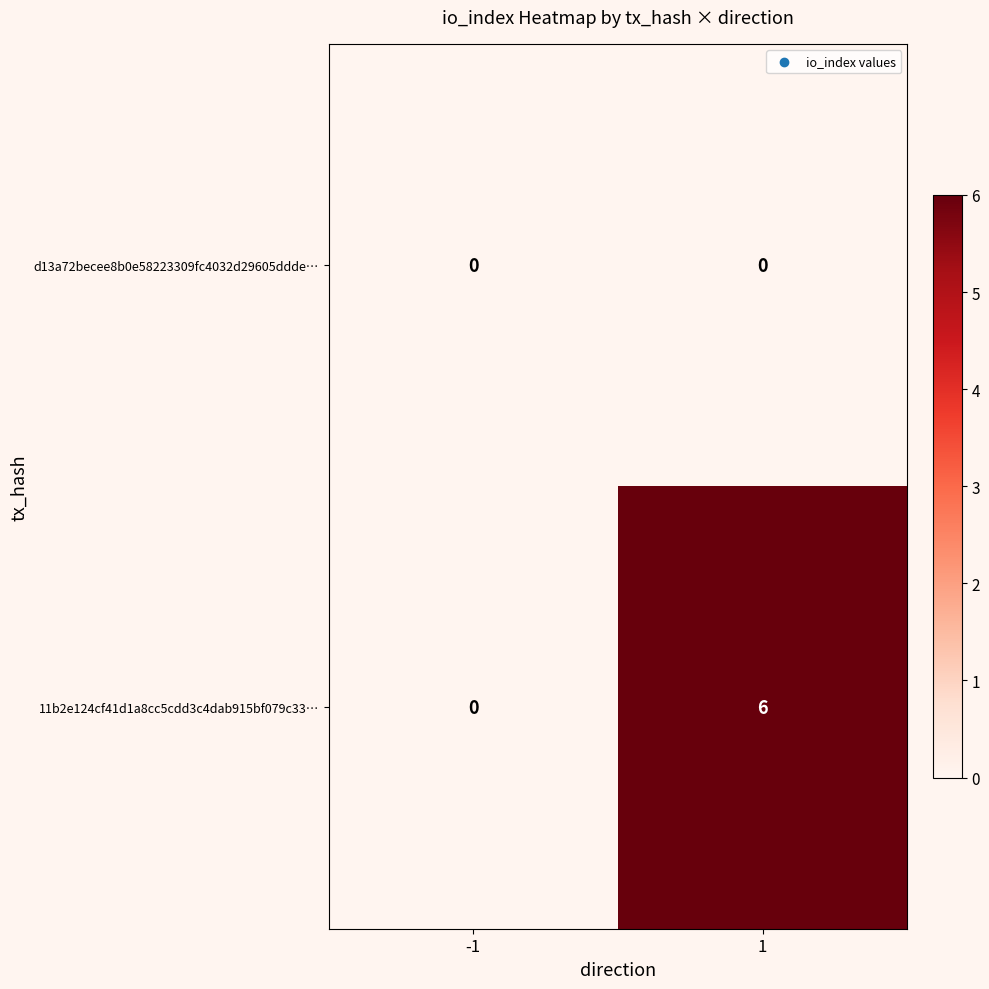

How many values in the 11b2e124cf41d1a8cc5cdd3c4dab915bf079c33… series are below 6?

1